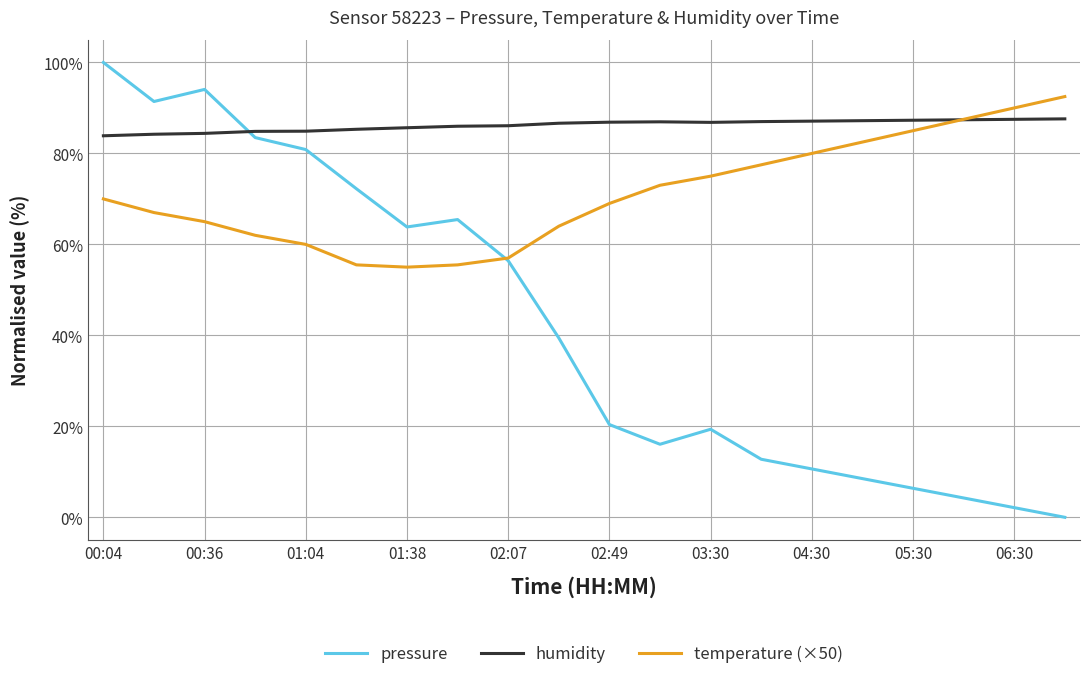

What is the maximum value for temperature (×50)?

92.5